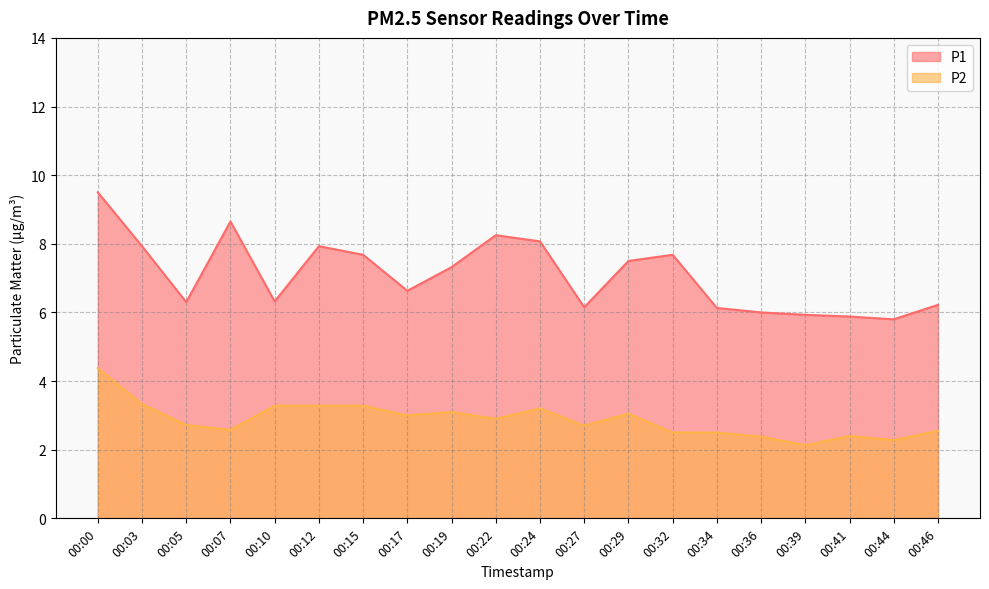

List the series in order of their peak value, lowest first.

P2, P1